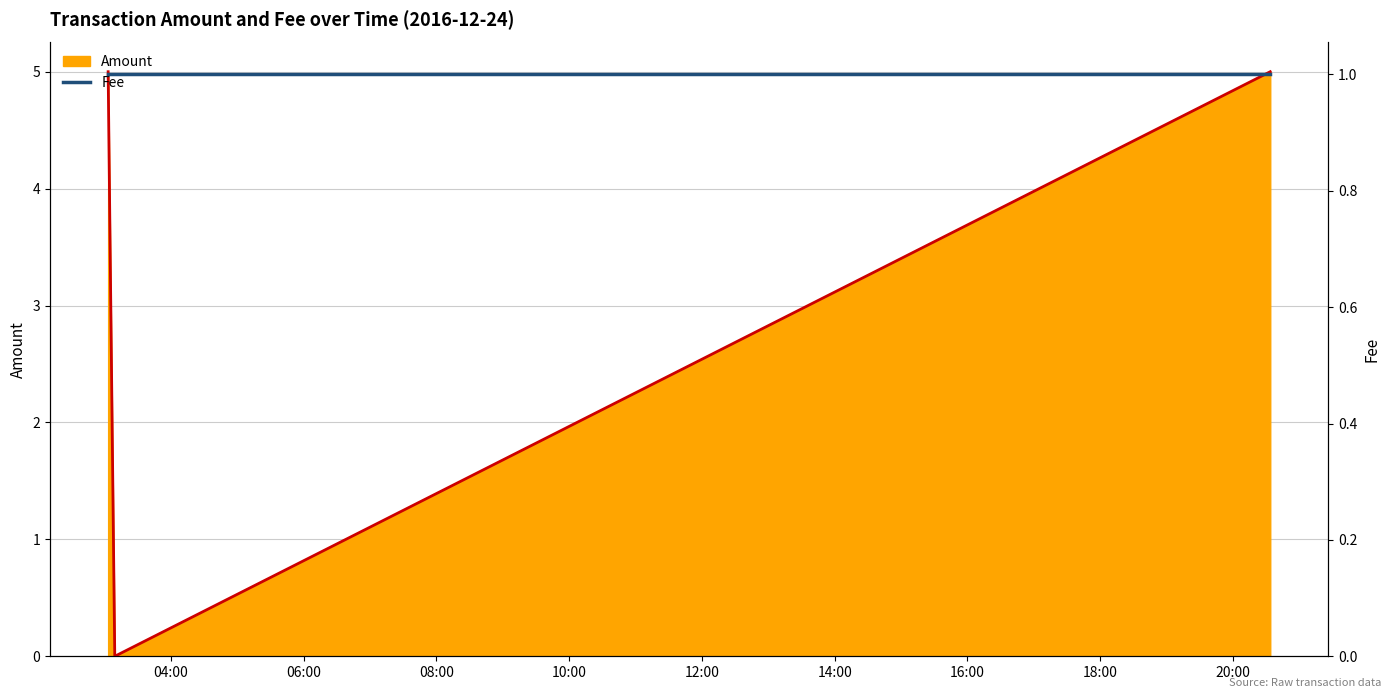

How many values are above zero?

2